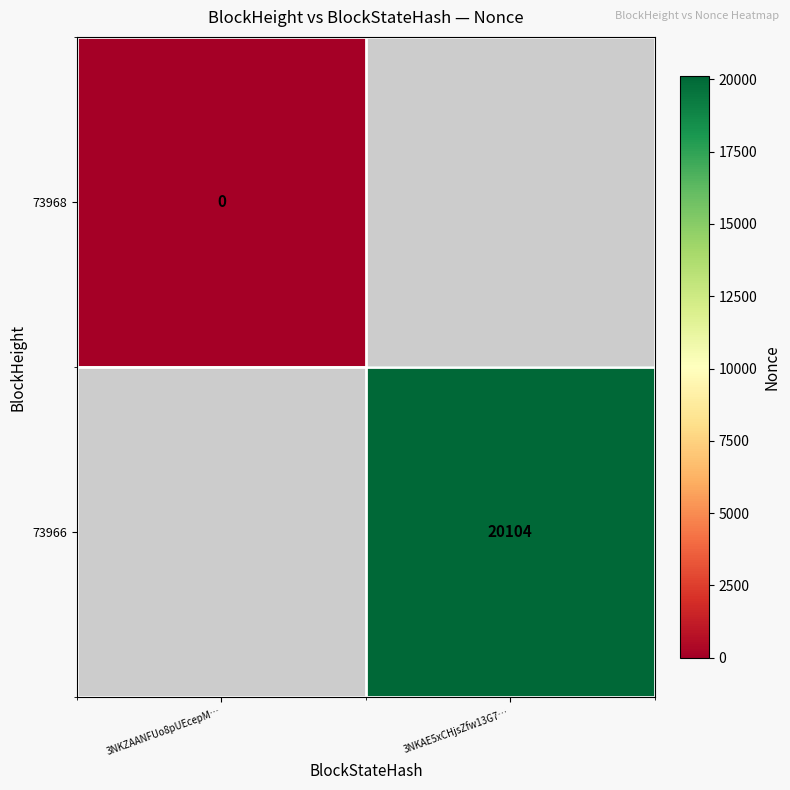

The value of 73966 at 3NKAE5xCHjsZfw13G7… is 20104. True or false?

True